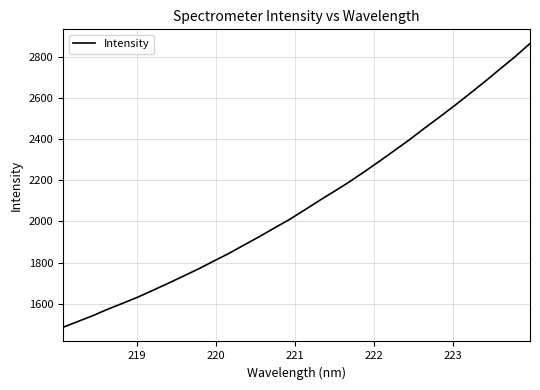

What is the minimum value shown in the chart?

1485.4